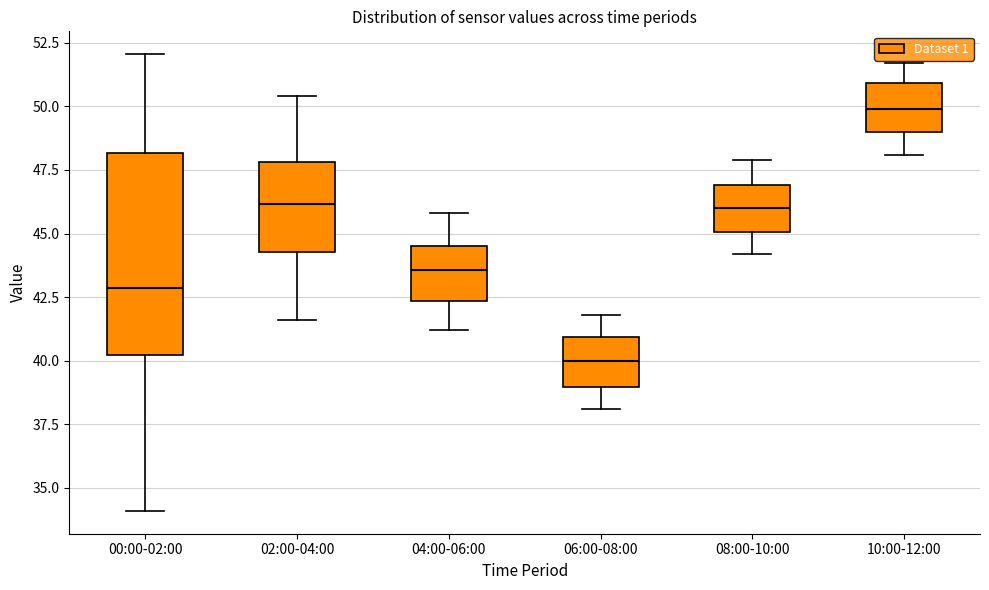

Comparing the boxes themselves (not the whiskers), which one is the tallest?

00:00-02:00